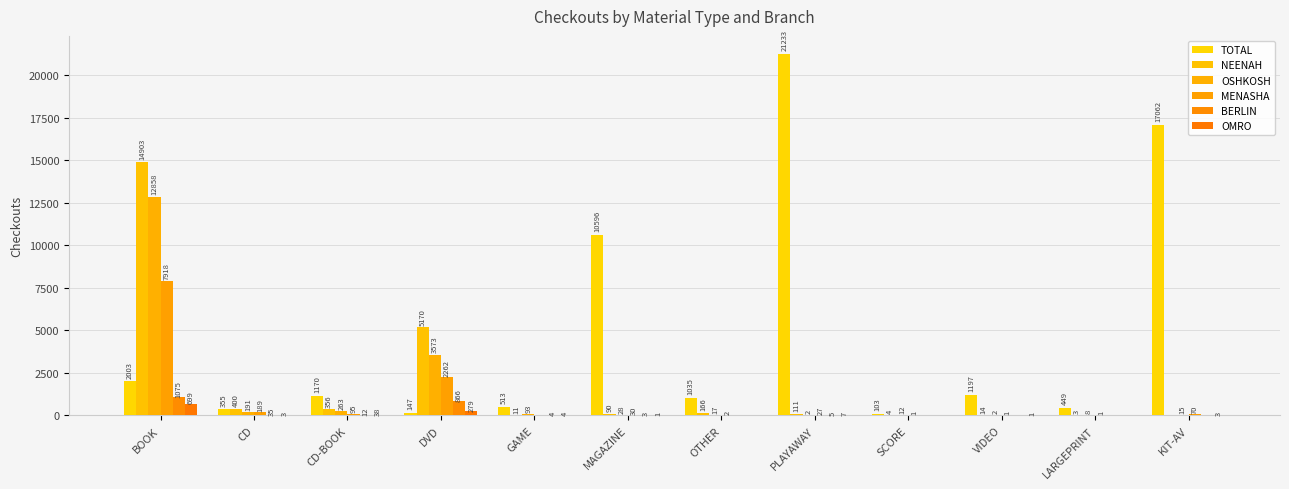

At how many categories does at least one series exceed 11598?

3